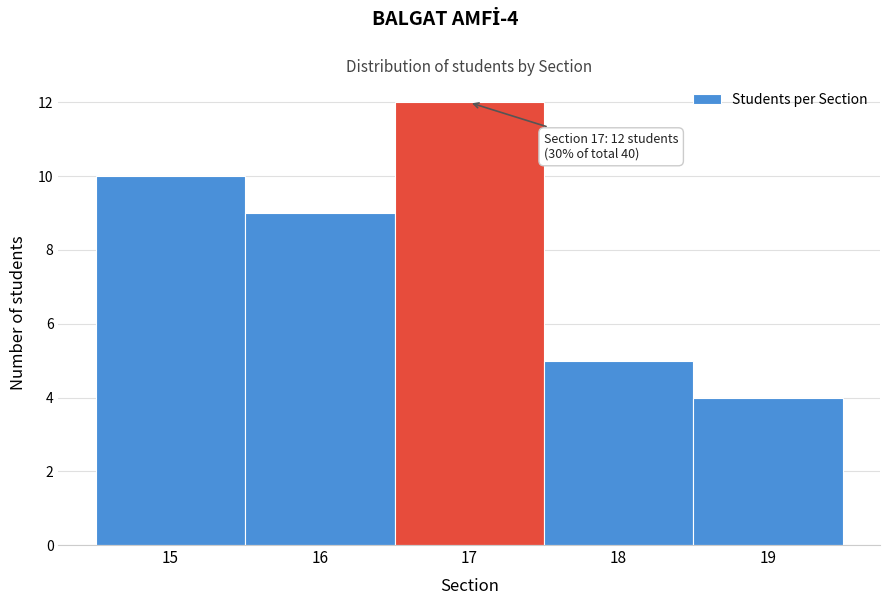

Which range on the x-axis has the tallest bar?

16.5 to 17.5